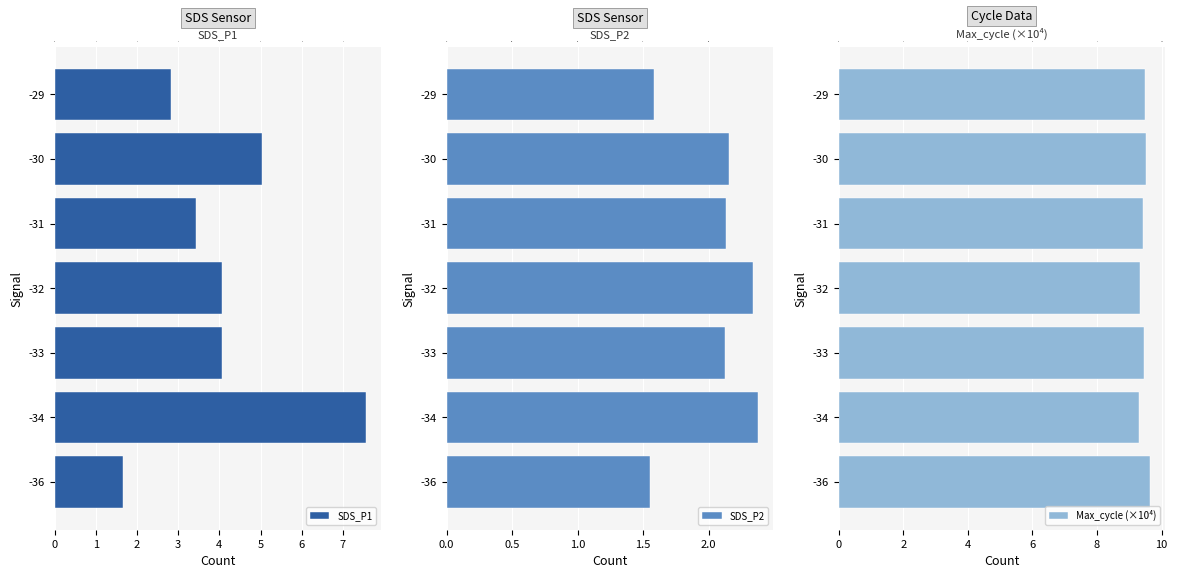

What is the lowest value of the SDS_P1 series?

1.6